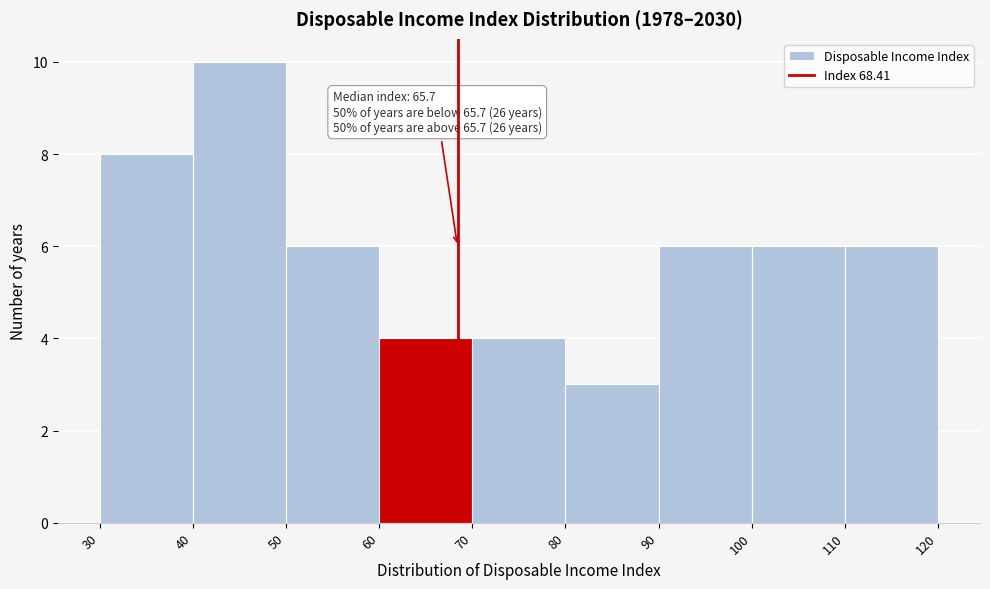

Which range on the x-axis has the tallest bar?

40 to 50